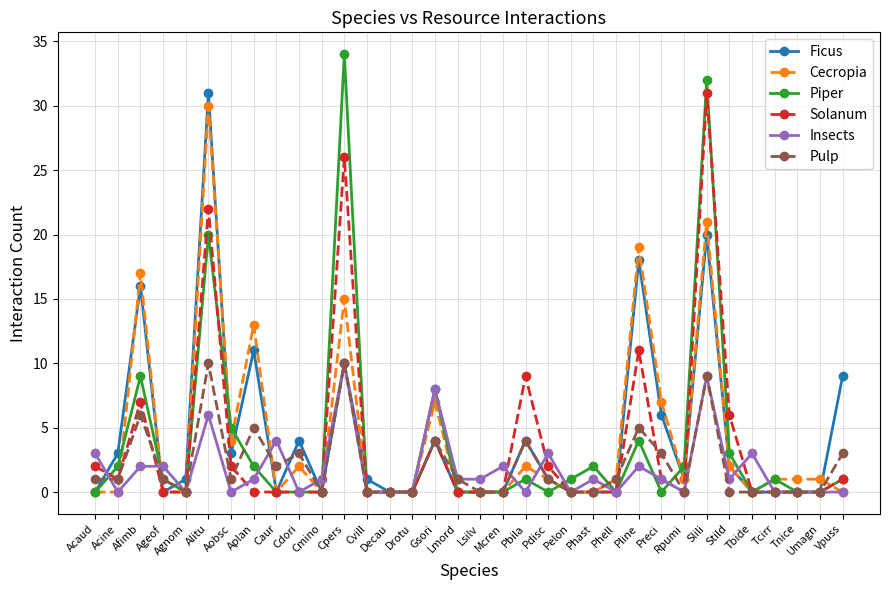

Reading right to left, transcribe all the data shown in this chart.

Ficus: Vpuss=9	Umagn=0	Tnice=0	Tcirr=0	Tbide=0	Stild=2	Slili=20	Rpumi=1	Preci=6	Pline=18	Phell=0	Phast=0	Pelon=0	Pdisc=1	Pbila=4	Mcren=0	Lsilv=0	Lmord=0	Gsori=4	Drotu=0	Decau=0	Cvill=1	Cpers=10	Cmino=0	Cdori=4	Caur=0	Aplan=11	Aobsc=3	Alitu=31	Agnom=1	Ageof=0	Afimb=16	Acine=3	Acaud=0
Cecropia: Vpuss=0	Umagn=1	Tnice=1	Tcirr=1	Tbide=0	Stild=2	Slili=21	Rpumi=1	Preci=7	Pline=19	Phell=1	Phast=0	Pelon=0	Pdisc=1	Pbila=2	Mcren=0	Lsilv=0	Lmord=0	Gsori=7	Drotu=0	Decau=0	Cvill=0	Cpers=15	Cmino=0	Cdori=2	Caur=0	Aplan=13	Aobsc=4	Alitu=30	Agnom=0	Ageof=0	Afimb=17	Acine=0	Acaud=0
Piper: Vpuss=1	Umagn=0	Tnice=0	Tcirr=1	Tbide=0	Stild=3	Slili=32	Rpumi=2	Preci=0	Pline=4	Phell=0	Phast=2	Pelon=1	Pdisc=0	Pbila=1	Mcren=0	Lsilv=0	Lmord=0	Gsori=8	Drotu=0	Decau=0	Cvill=0	Cpers=34	Cmino=0	Cdori=0	Caur=0	Aplan=2	Aobsc=5	Alitu=20	Agnom=0	Ageof=1	Afimb=9	Acine=2	Acaud=0
Solanum: Vpuss=1	Umagn=0	Tnice=0	Tcirr=0	Tbide=0	Stild=6	Slili=31	Rpumi=0	Preci=1	Pline=11	Phell=0	Phast=0	Pelon=0	Pdisc=2	Pbila=9	Mcren=0	Lsilv=0	Lmord=0	Gsori=4	Drotu=0	Decau=0	Cvill=0	Cpers=26	Cmino=0	Cdori=0	Caur=0	Aplan=0	Aobsc=2	Alitu=22	Agnom=0	Ageof=0	Afimb=7	Acine=1	Acaud=2
Insects: Vpuss=0	Umagn=0	Tnice=0	Tcirr=0	Tbide=3	Stild=1	Slili=9	Rpumi=0	Preci=1	Pline=2	Phell=0	Phast=1	Pelon=0	Pdisc=3	Pbila=0	Mcren=2	Lsilv=1	Lmord=1	Gsori=8	Drotu=0	Decau=0	Cvill=0	Cpers=10	Cmino=1	Cdori=0	Caur=4	Aplan=1	Aobsc=0	Alitu=6	Agnom=0	Ageof=2	Afimb=2	Acine=0	Acaud=3
Pulp: Vpuss=3	Umagn=0	Tnice=0	Tcirr=0	Tbide=0	Stild=0	Slili=9	Rpumi=0	Preci=3	Pline=5	Phell=1	Phast=0	Pelon=0	Pdisc=1	Pbila=4	Mcren=0	Lsilv=0	Lmord=1	Gsori=4	Drotu=0	Decau=0	Cvill=0	Cpers=10	Cmino=0	Cdori=3	Caur=2	Aplan=5	Aobsc=1	Alitu=10	Agnom=0	Ageof=1	Afimb=6	Acine=1	Acaud=1